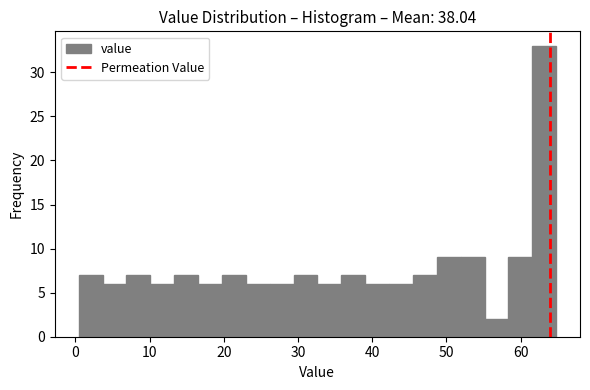

Around what value on the x-axis is the tallest bar? Give the approximate position of its centre, as read against the axis.

63